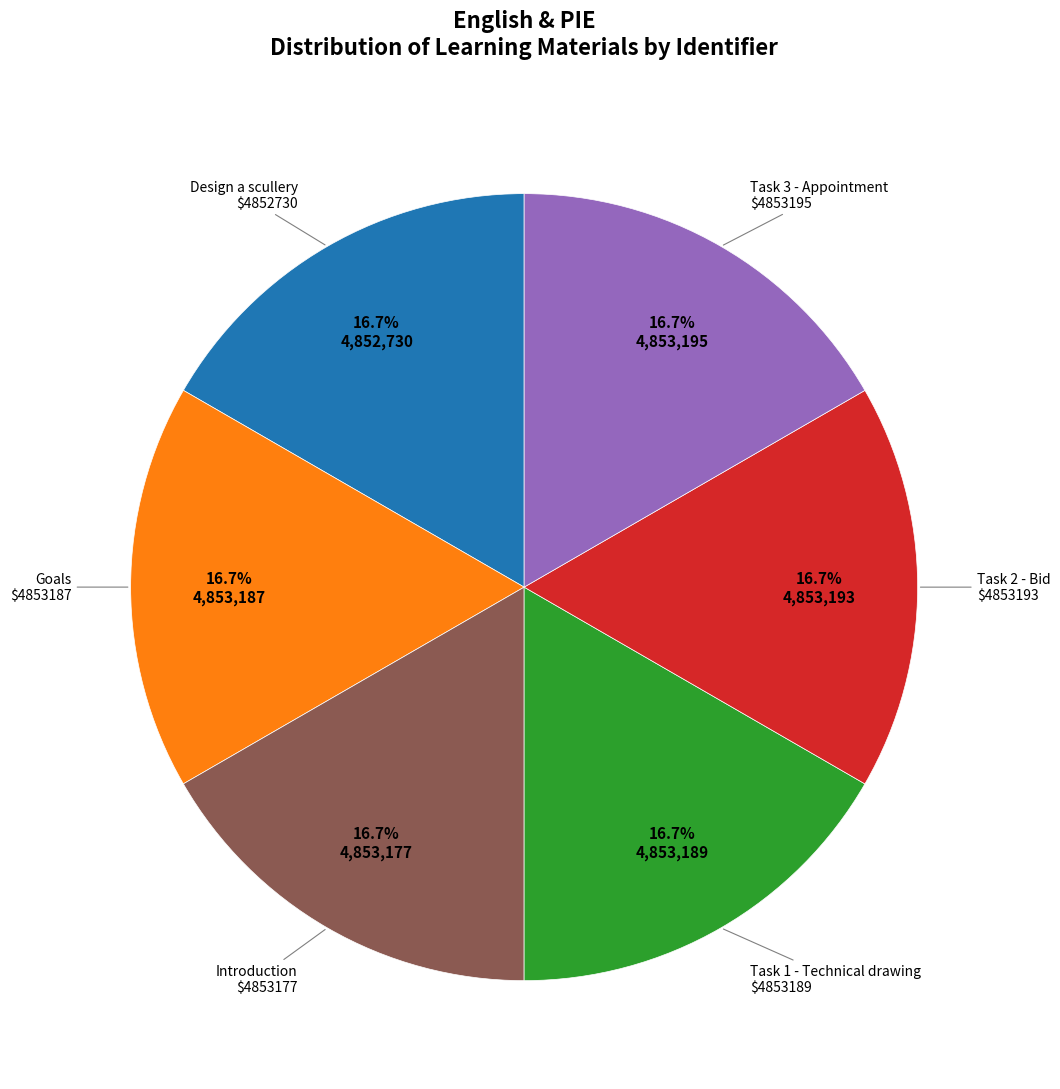

Does any single category account for the majority?

No